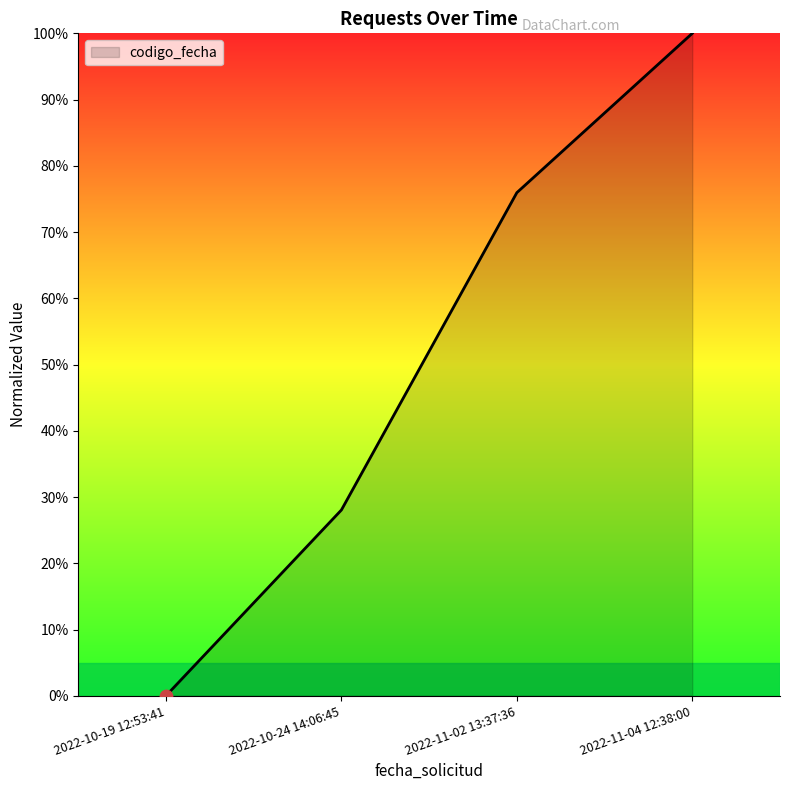

What is the change in value from 2022-10-19 12:53:41 to 2022-10-24 14:06:45?

+28.0